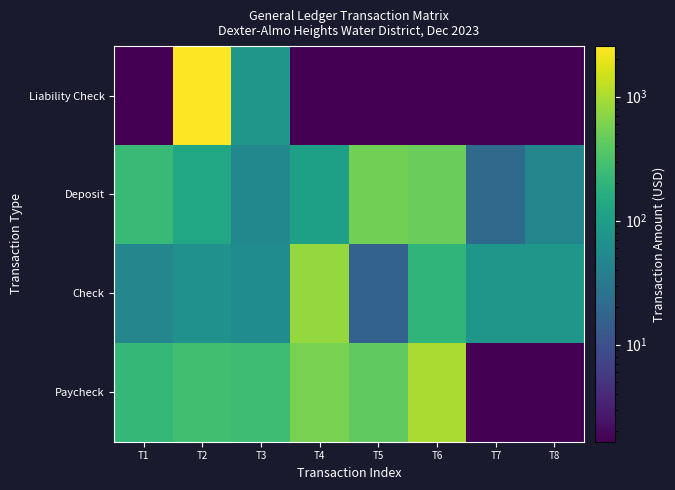

Reading left to right, list all the values displayed in this chart.

Paycheck: T1=218.7	T2=274.7	T3=258.7	T4=579.4	T5=422.2	T6=1015.2	T7=1.7	T8=1.7
Check: T1=50.0	T2=68.0	T3=58.5	T4=807.6	T5=16.5	T6=203.9	T7=80.8	T8=80.8
Deposit: T1=231.2	T2=134.7	T3=50.7	T4=106.8	T5=536.6	T6=477.8	T7=21.2	T8=48.5
Liability Check: T1=1.7	T2=2558.9	T3=80.8	T4=1.7	T5=1.7	T6=1.7	T7=1.7	T8=1.7